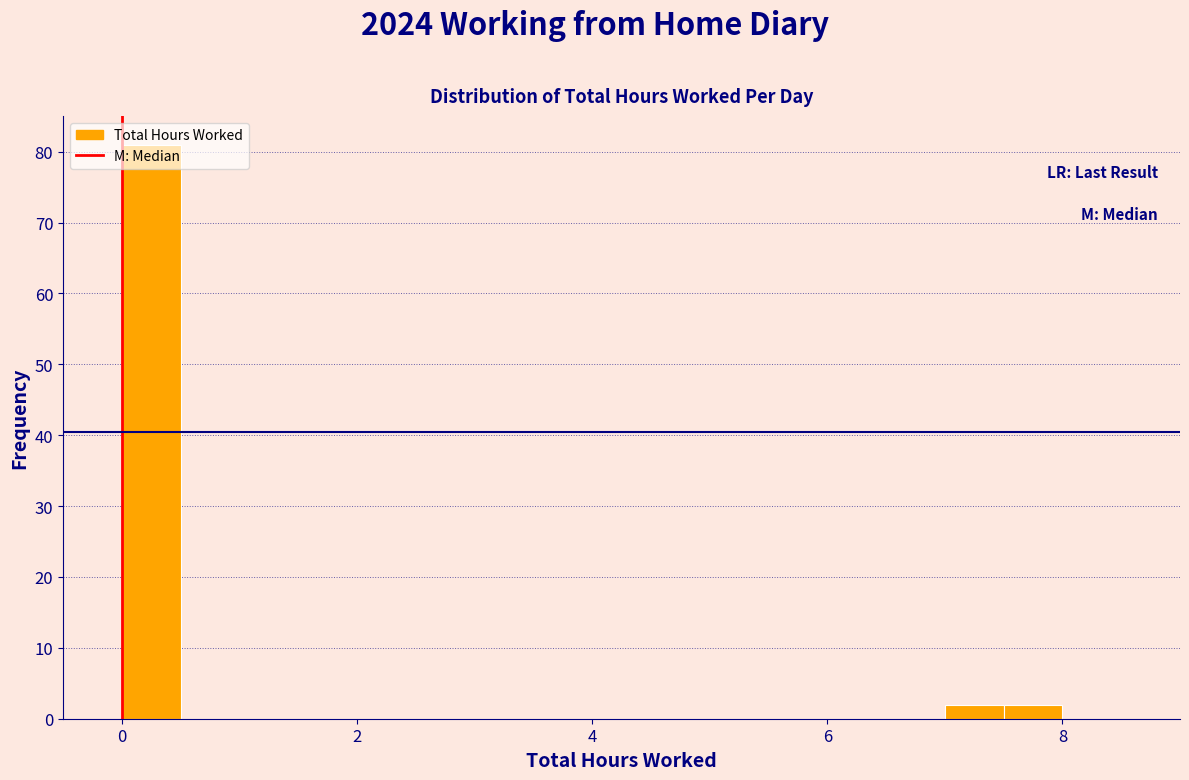

Around what value on the x-axis is the tallest bar? Give the approximate position of its centre, as read against the axis.

0.2